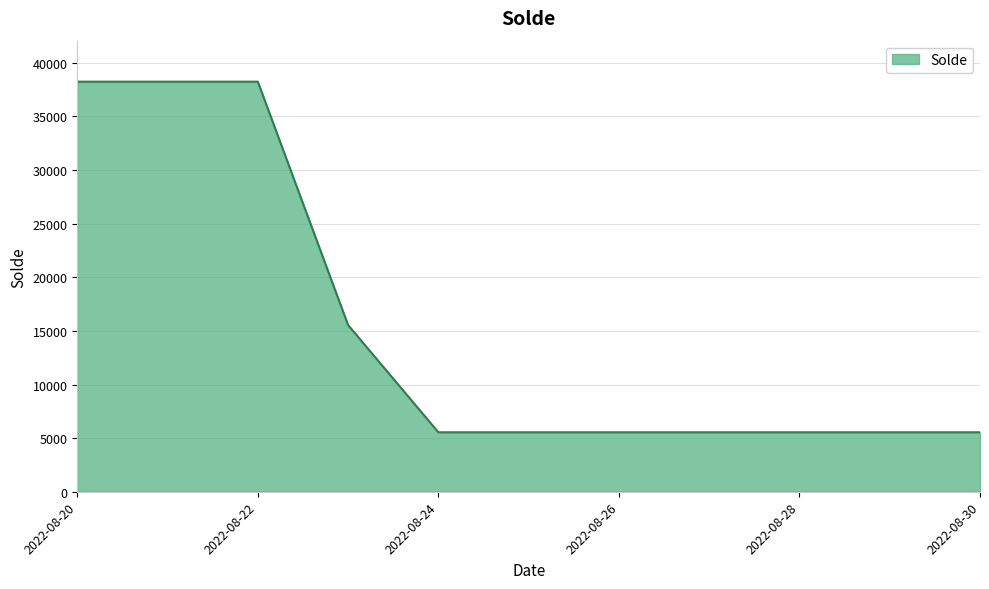

What is the minimum value shown in the chart?

5546